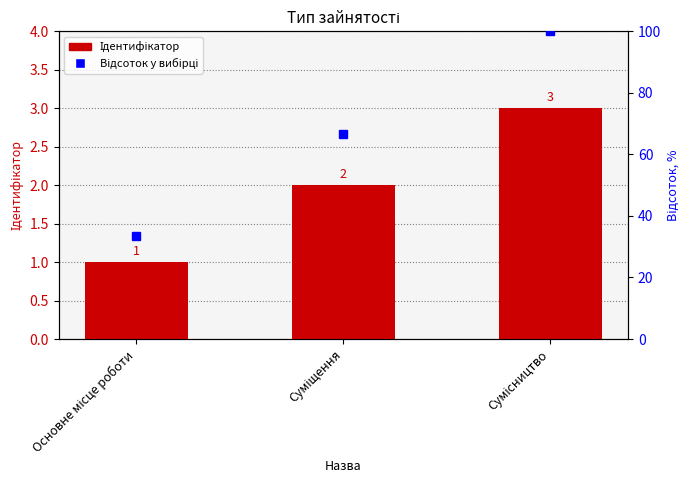

What are all the series names shown in the legend?

Ідентифікатор, Відсоток у вибірці